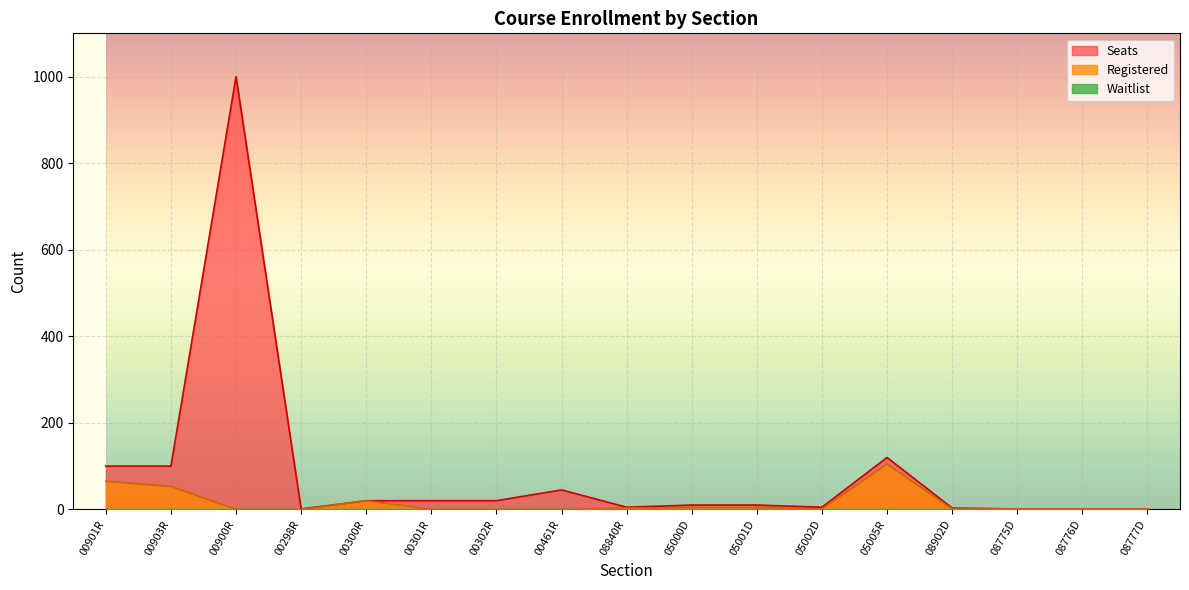

Read the Registered value at 05000D.

4